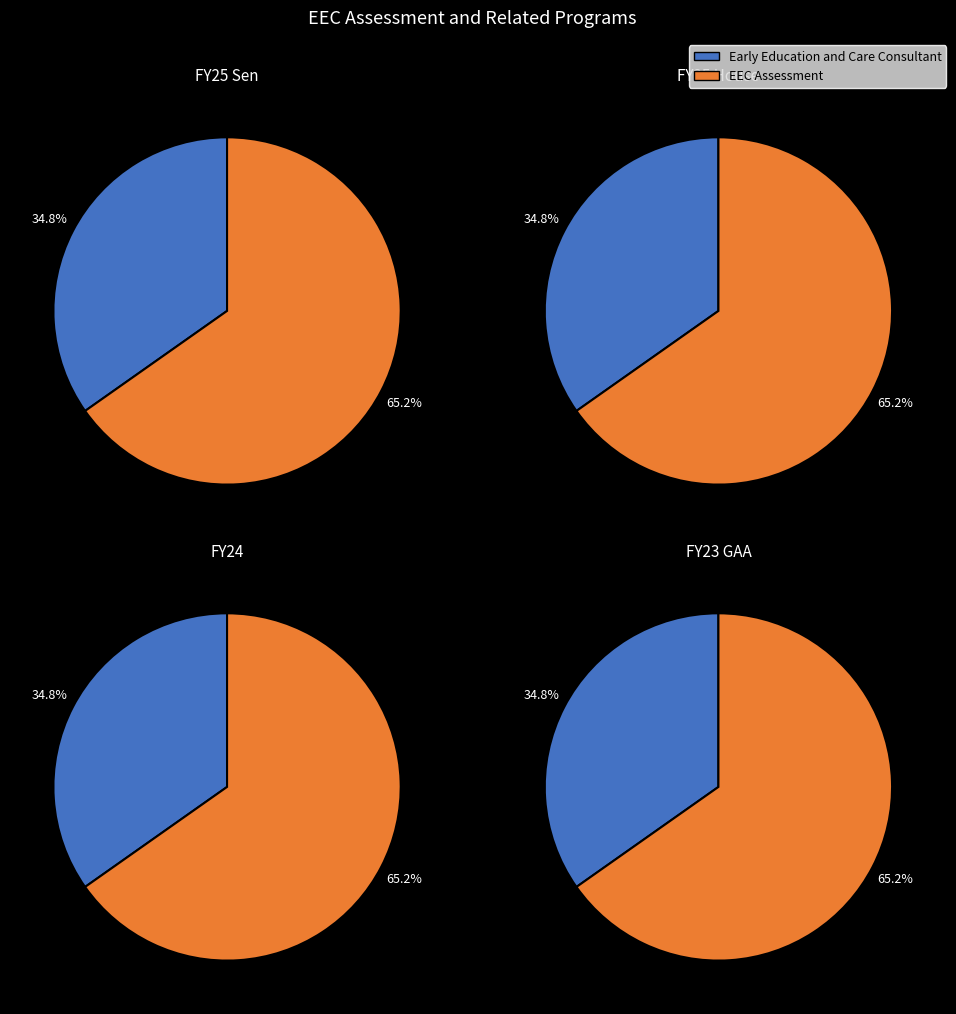

To the nearest percent, what is the difference between the largest and smallest slice percentages?

30%